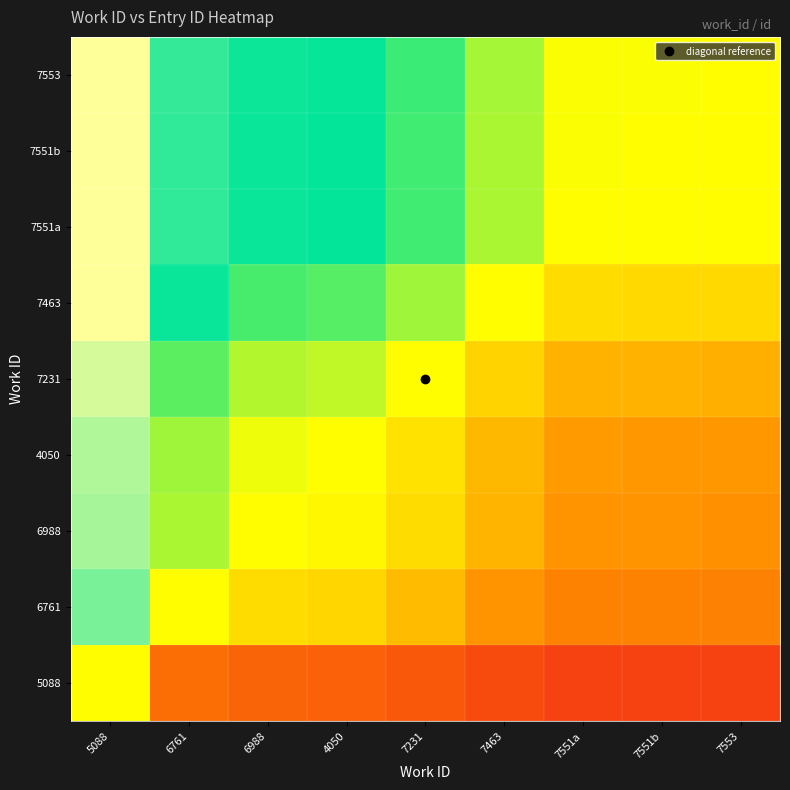

What is the minimum value shown in the chart?

0.6